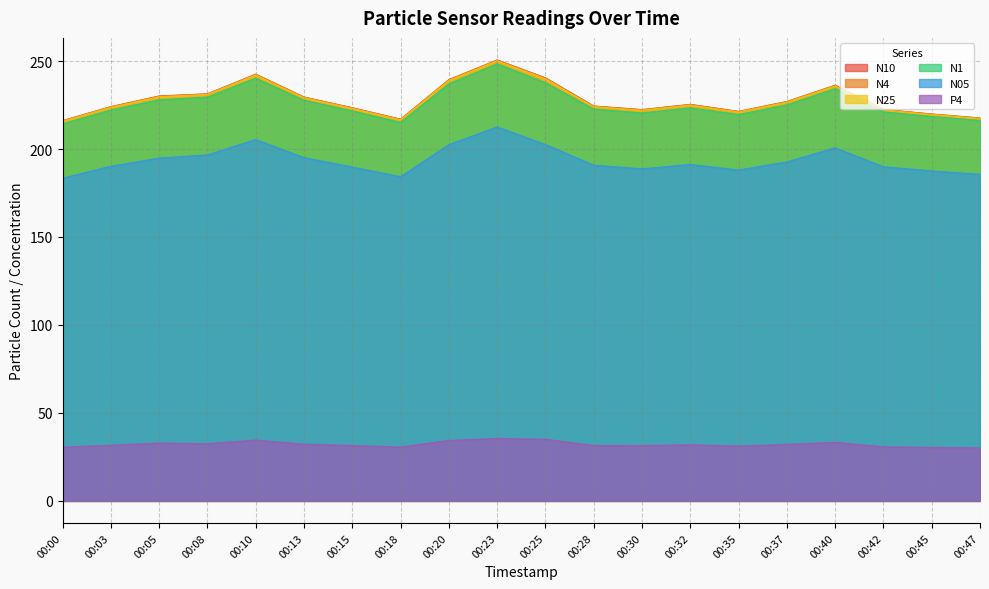

What is the difference between the maximum and minimum values in the N10 series?

34.5